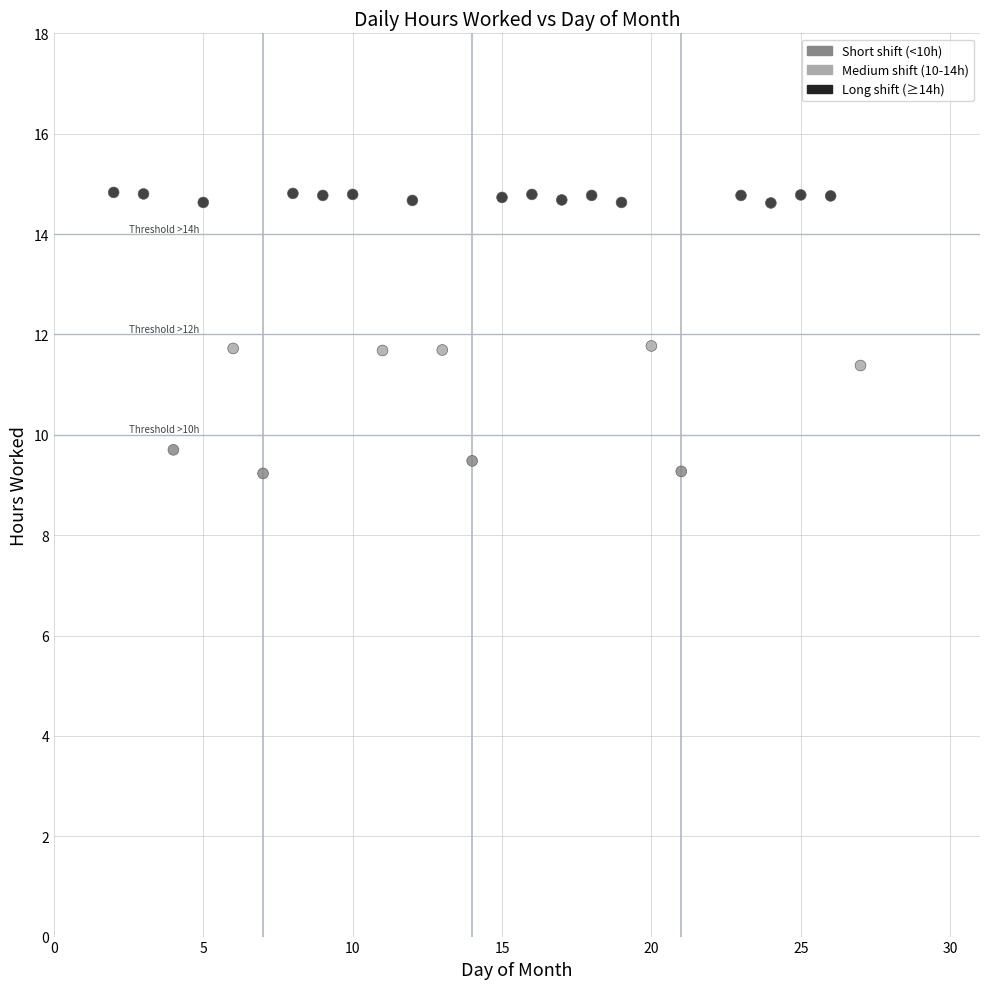

What is the range of X values (max minus min)?

25.0